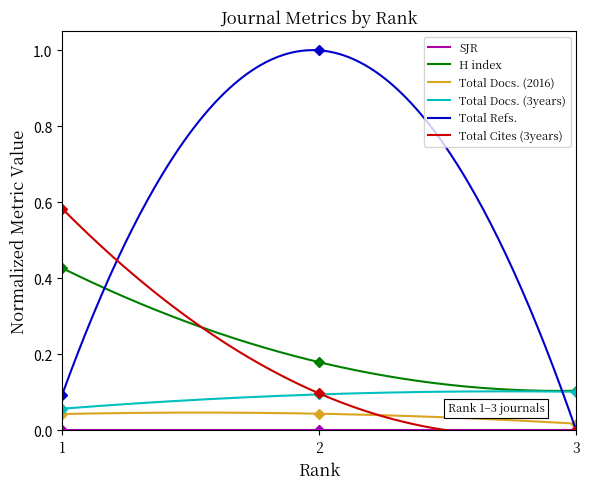

What is the difference between the maximum and minimum values in the Total Refs. series?

1.0